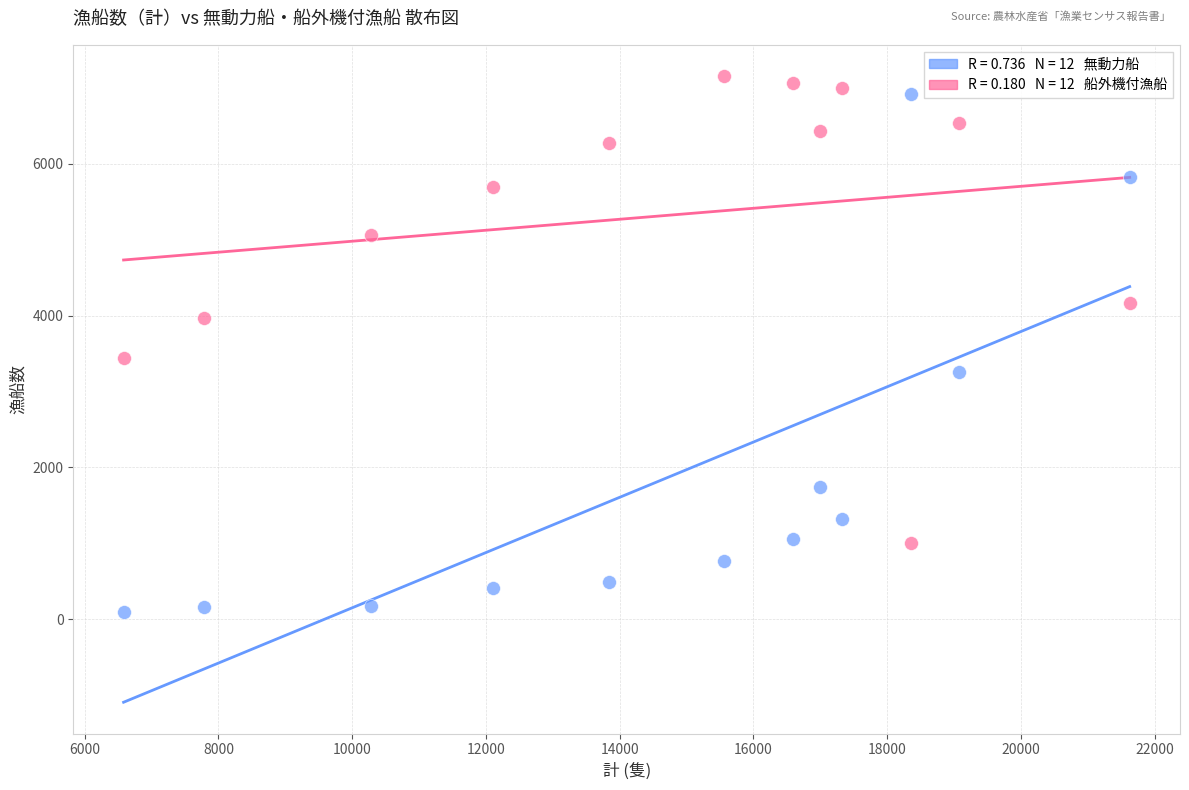

Across all data points, what is the range of X values (max minus min)?

15043